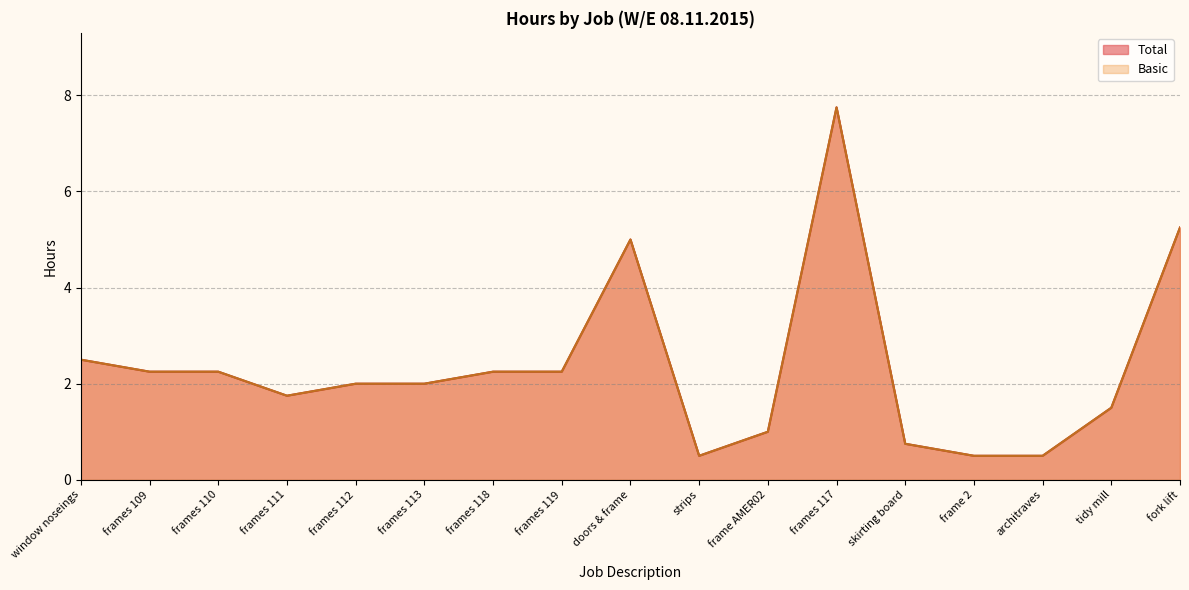

Which category has the lowest value in the Total series?

strips